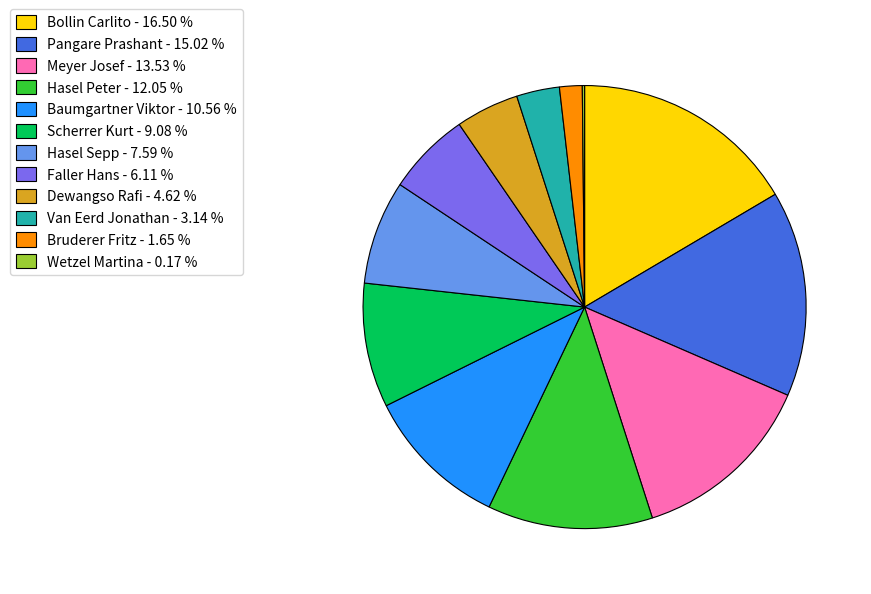

Combined, do Dewangso Rafi and Hasel Sepp account for over 50%?

No